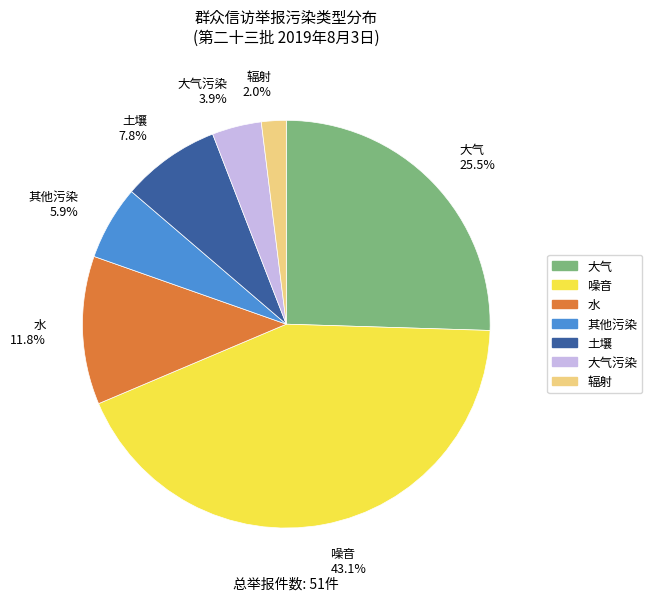

To the nearest percent, what is the average slice percentage?

14%